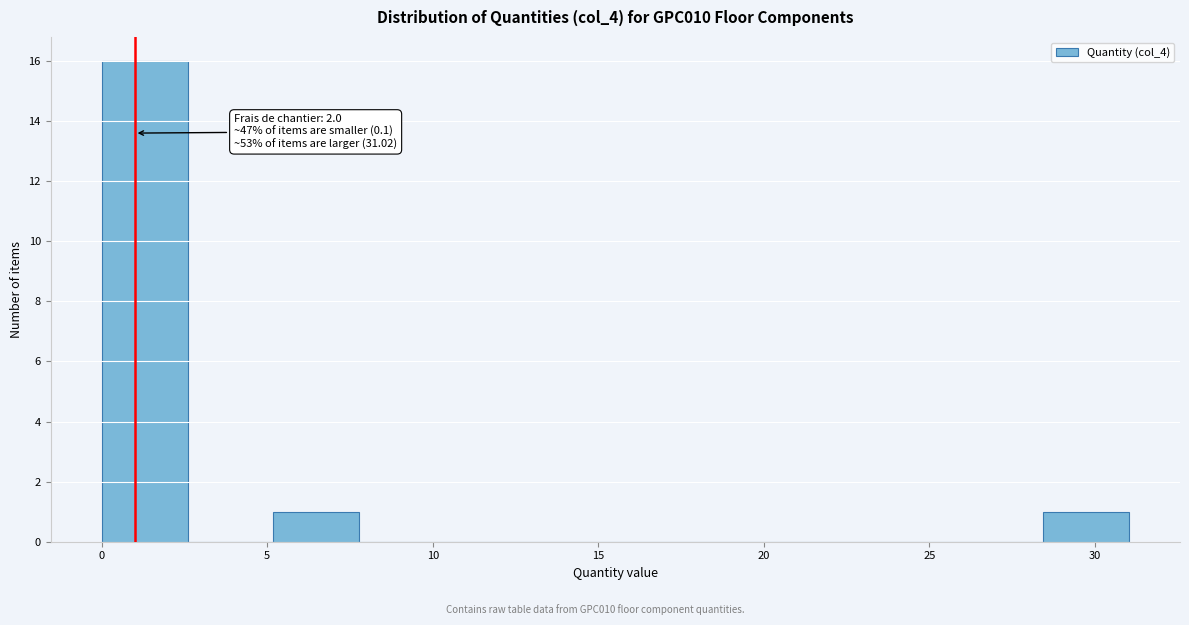

Which range on the x-axis has the tallest bar?

0.0 to 2.5